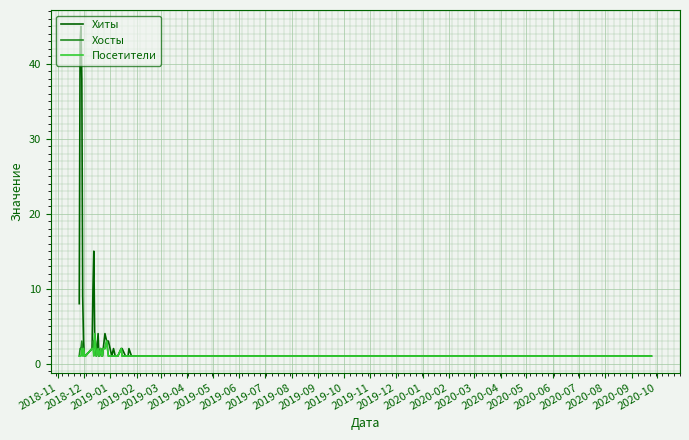

Which series has the widest spread of values?

Хиты